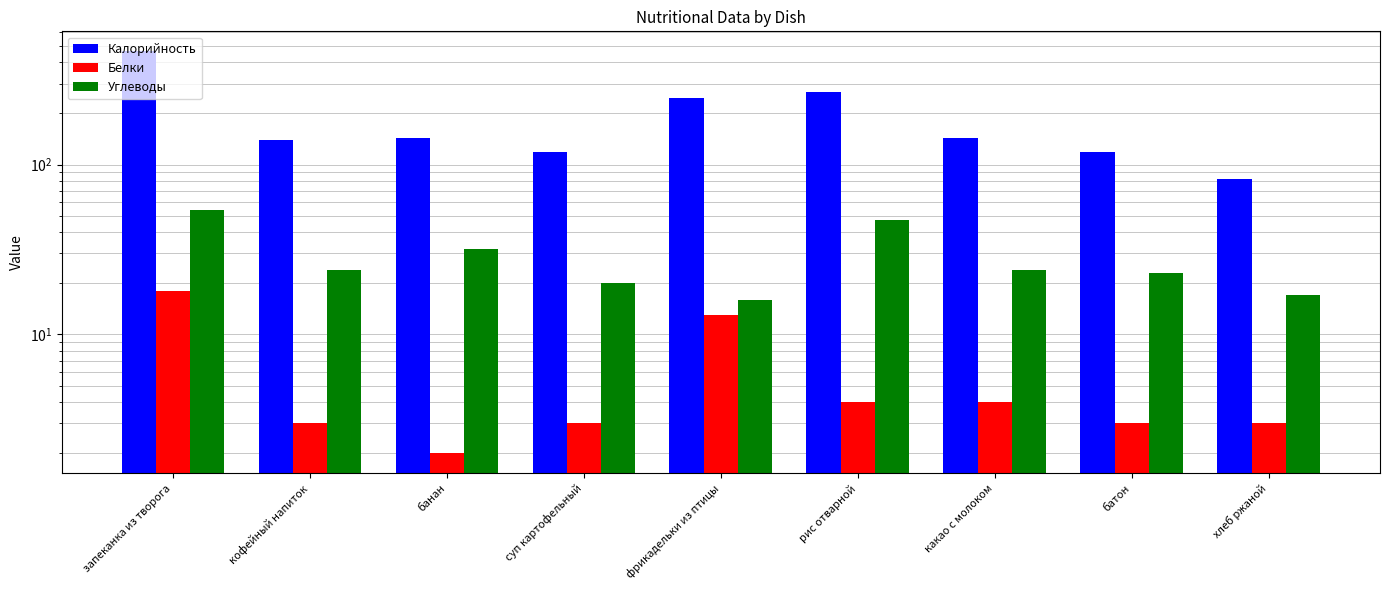

Are the bars horizontal?

No